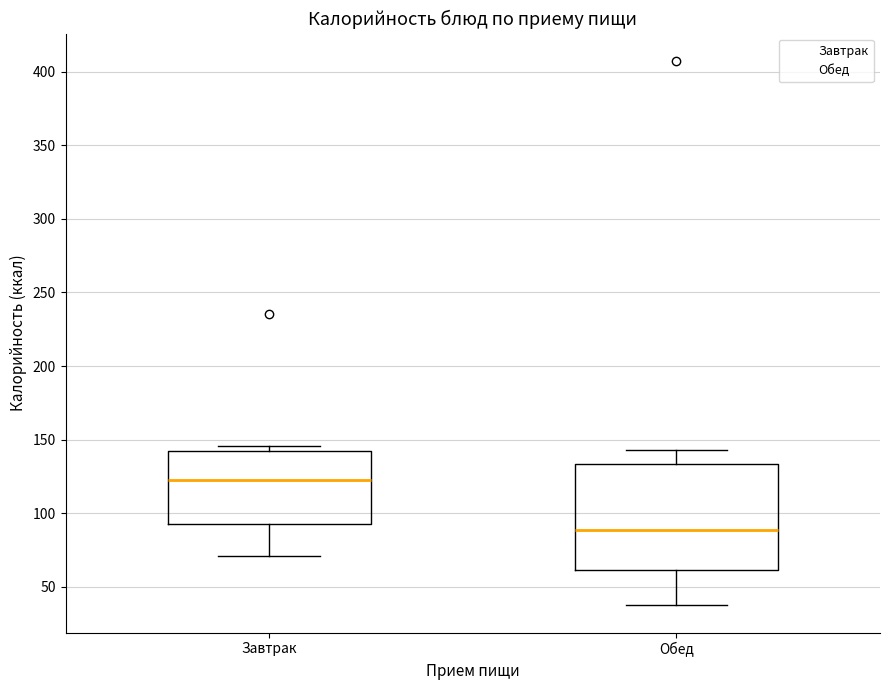

Reading left to right, read every box against the y-axis: the position of its median line, the range the box covers, and the ends of its whiskers. The values are not printed on the chart, so give them approximately, as read against the axis.

Завтрак: median 125, box 95 to 140, whiskers 70 to 145
Обед: median 90, box 60 to 135, whiskers 40 to 145